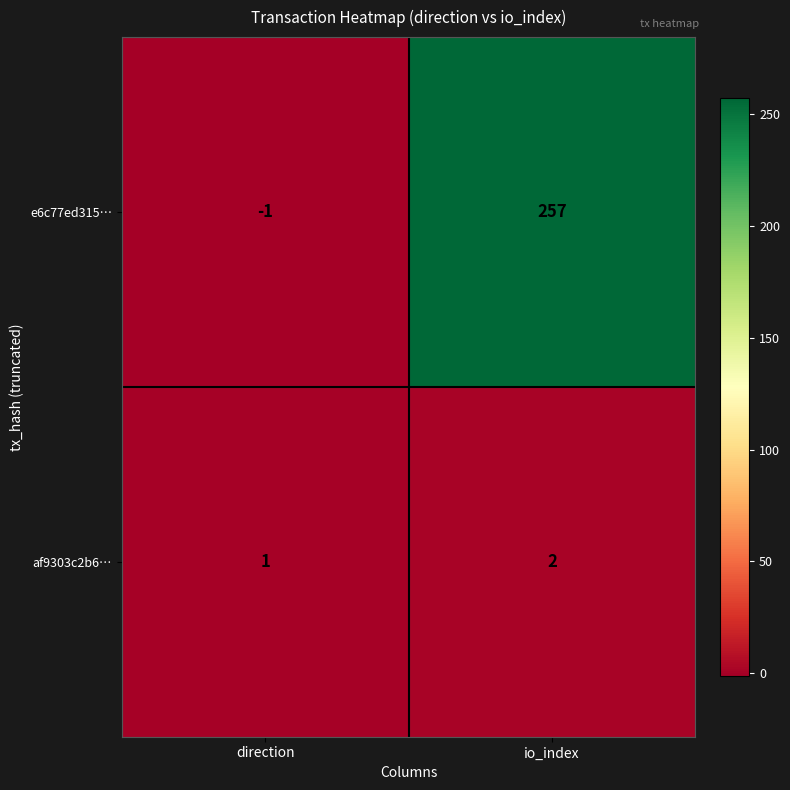

Reading left to right, extract all data points from this chart.

e6c77ed315…: direction=-1	io_index=257
af9303c2b6…: direction=1	io_index=2